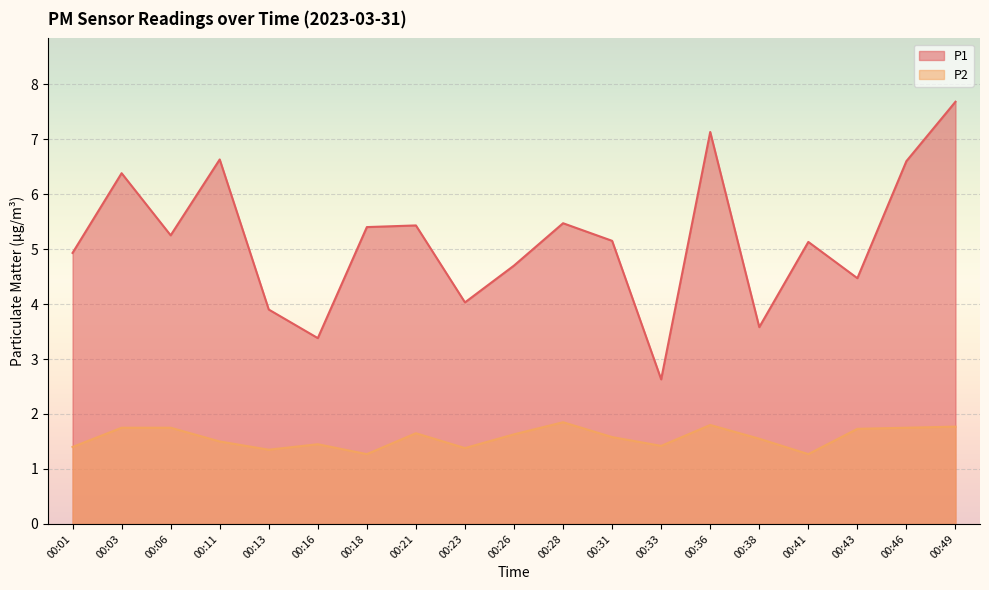

What are all the series names shown in the legend?

P1, P2